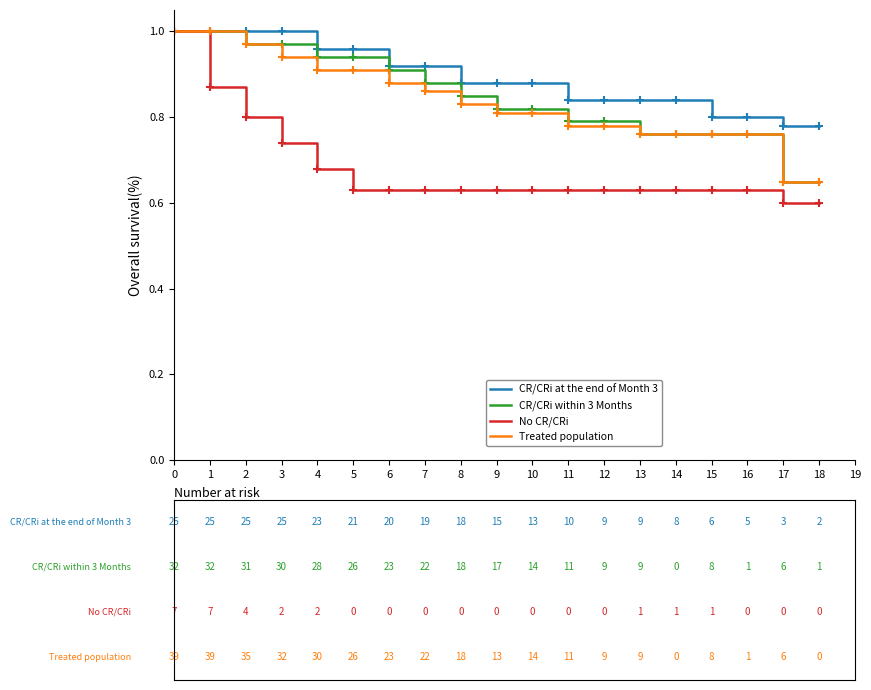

The CR/CRi at the end of Month 3 series shows 1.0 at 1. True or false?

True